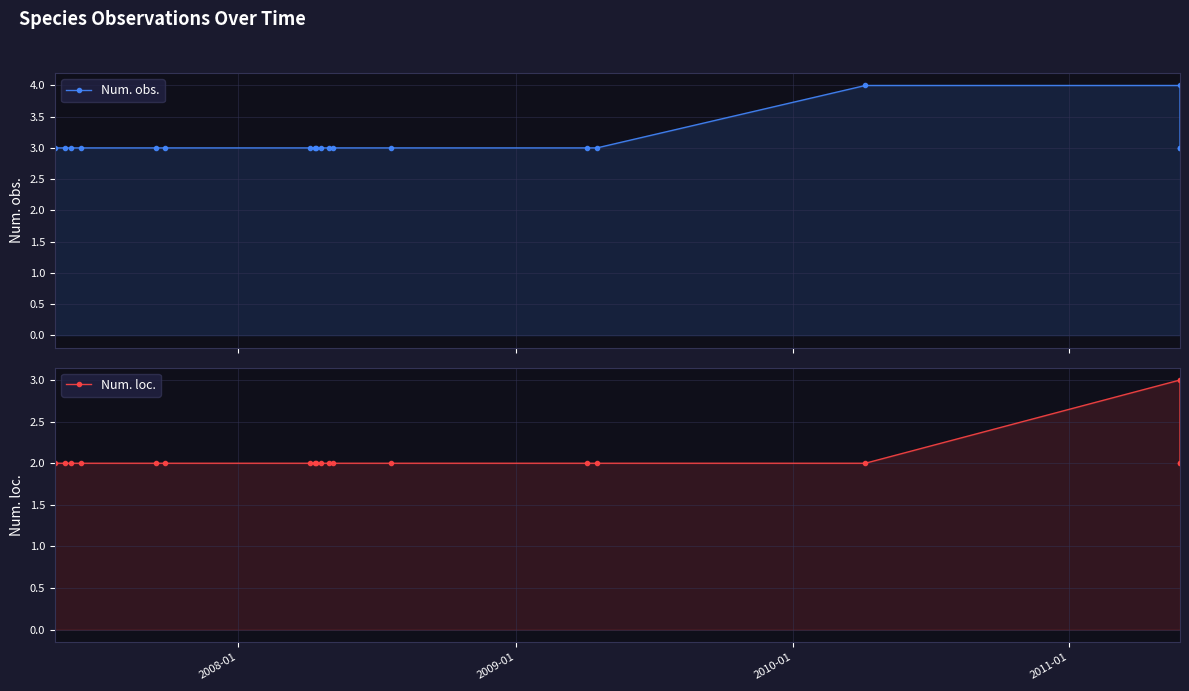

True or false: Num. obs. and Num. loc. cross at least once.

False